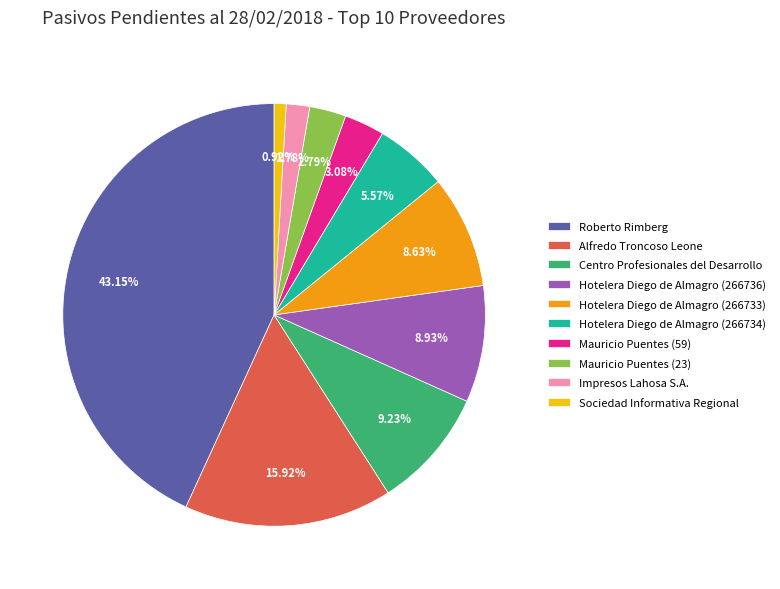

Approximately how many times larger is the value at Centro Profesionales del Desarrollo compared to Hotelera Diego de Almagro (266736)?

1.0